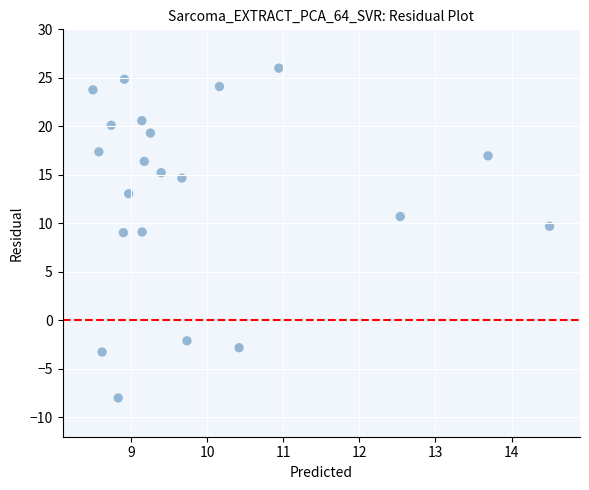

What is the range of X values (max minus min)?

6.0